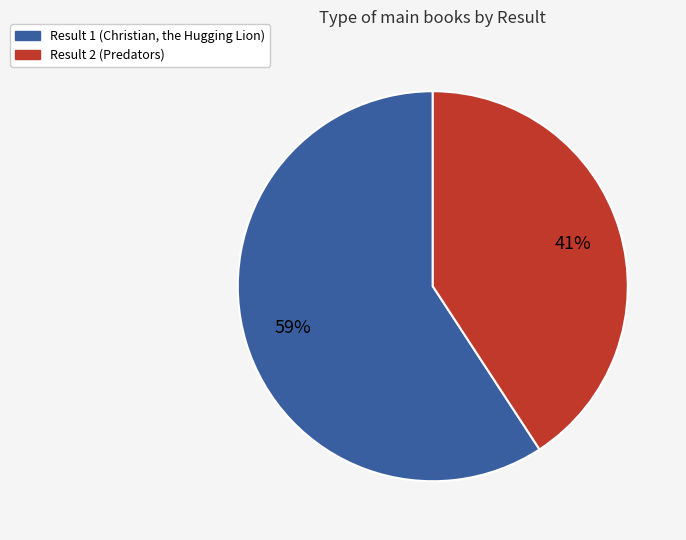

Is there any slice that represents more than half of the pie?

Yes